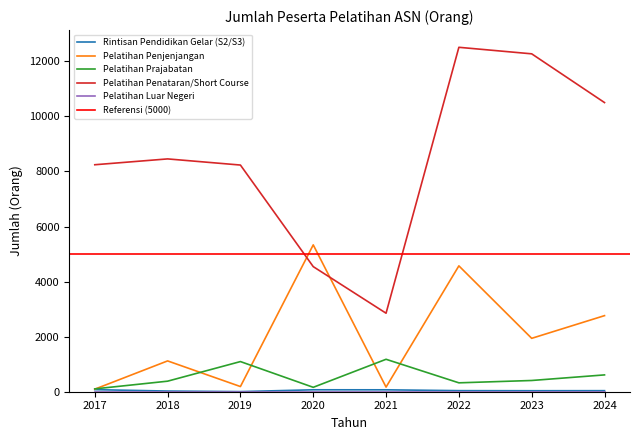

At how many categories does at least one series exceed 10218?

3